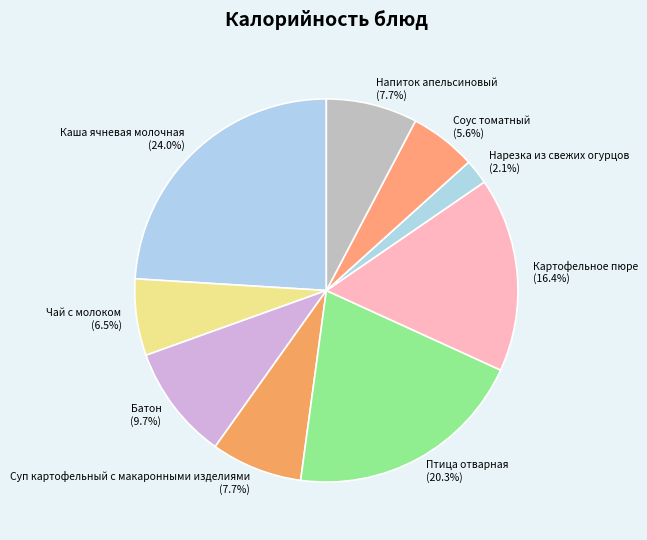

To the nearest percent, what is the average slice percentage?

11%